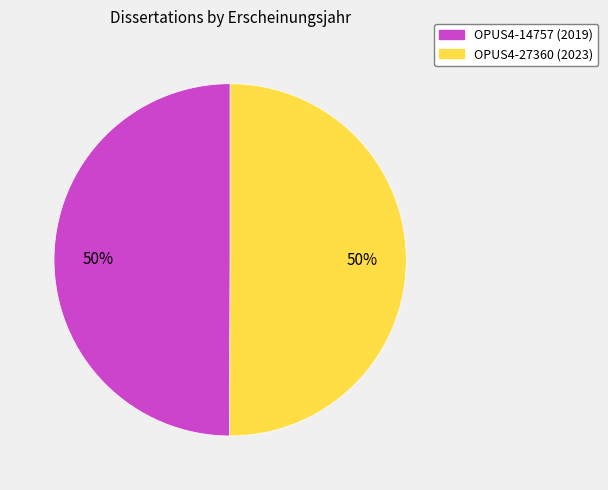

How many segments does this pie chart have?

2